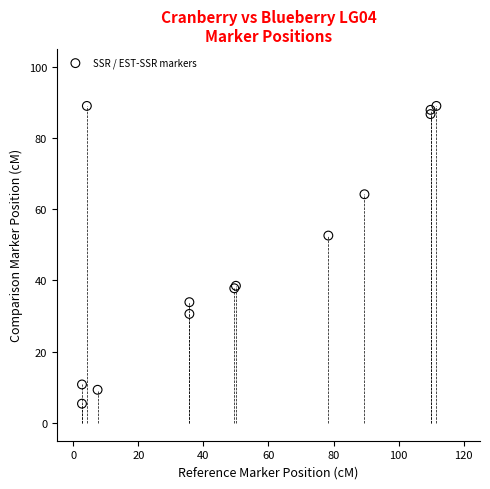

What Y value in the scatter plot is closest to 47?

52.6